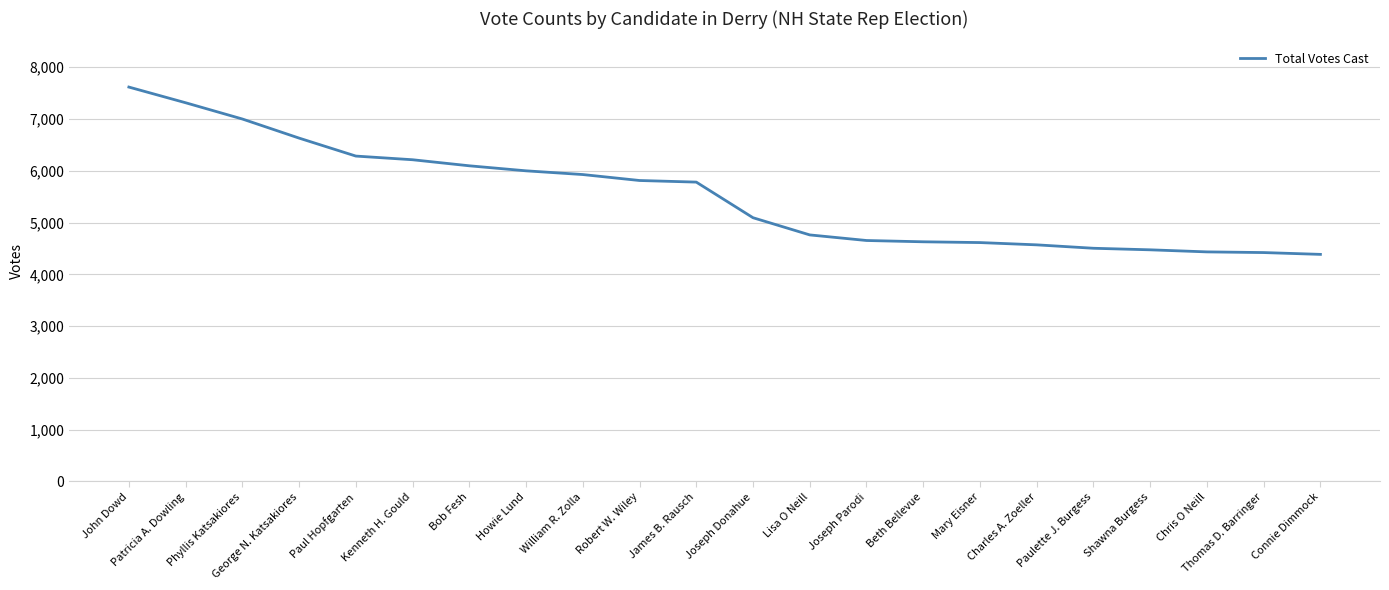

Approximately how many times larger is the value at Patricia A. Dowling compared to Connie Dimmock?

1.7